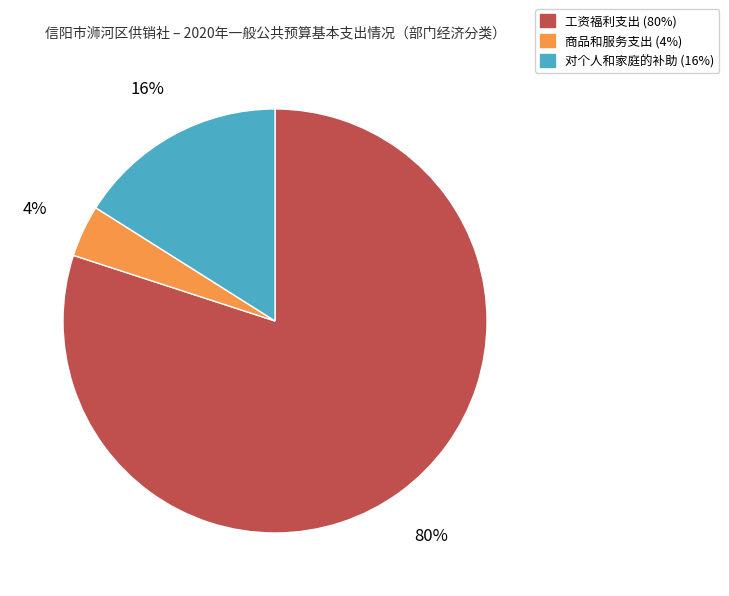

To the nearest percent, what is the difference between the 工资福利支出 and 对个人和家庭的补助 slice percentages?

64%